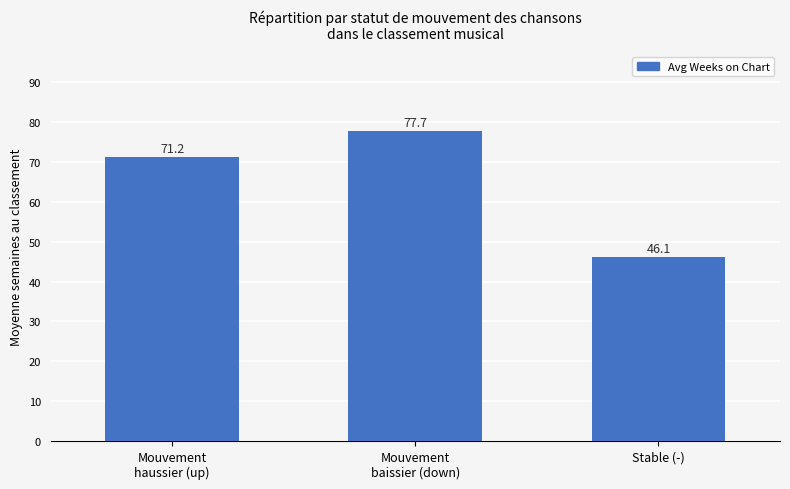

The chart shows a value of 12.6 at Stable (-). True or false?

False